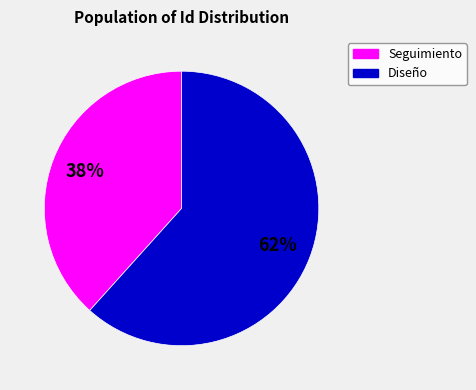

How many segments does this pie chart have?

2